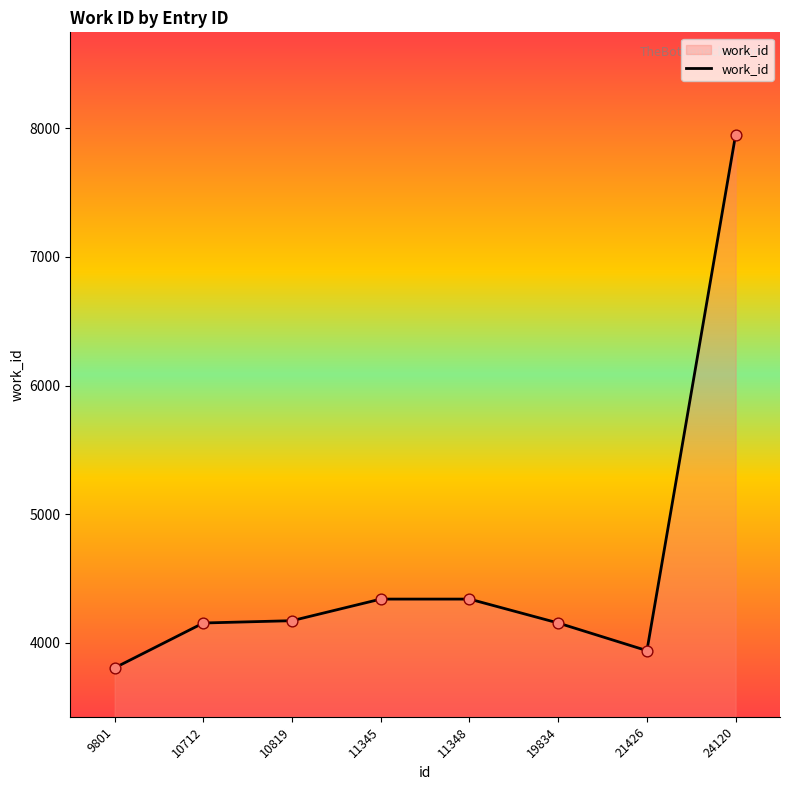

What is the ratio of the value at 11345 to the value at 19834?

1.0